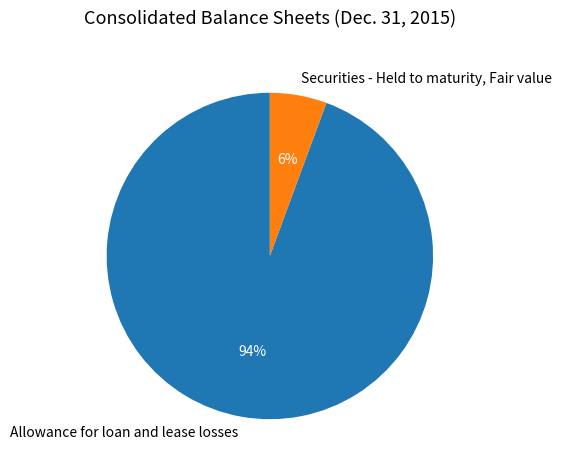

True or false: Securities - Held to maturity, Fair value accounts for 1% of the total.

False